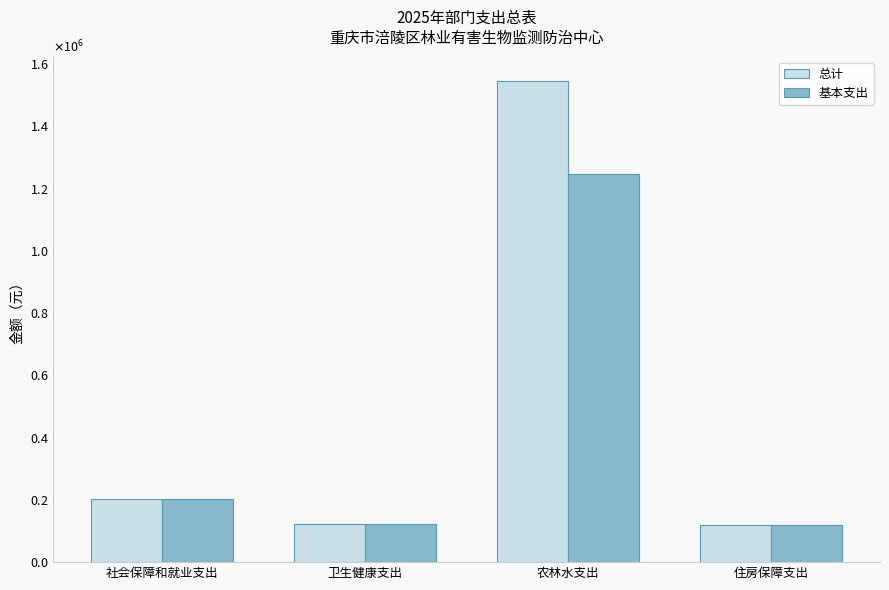

What is the total value across all series at 住房保障支出?

237196.1